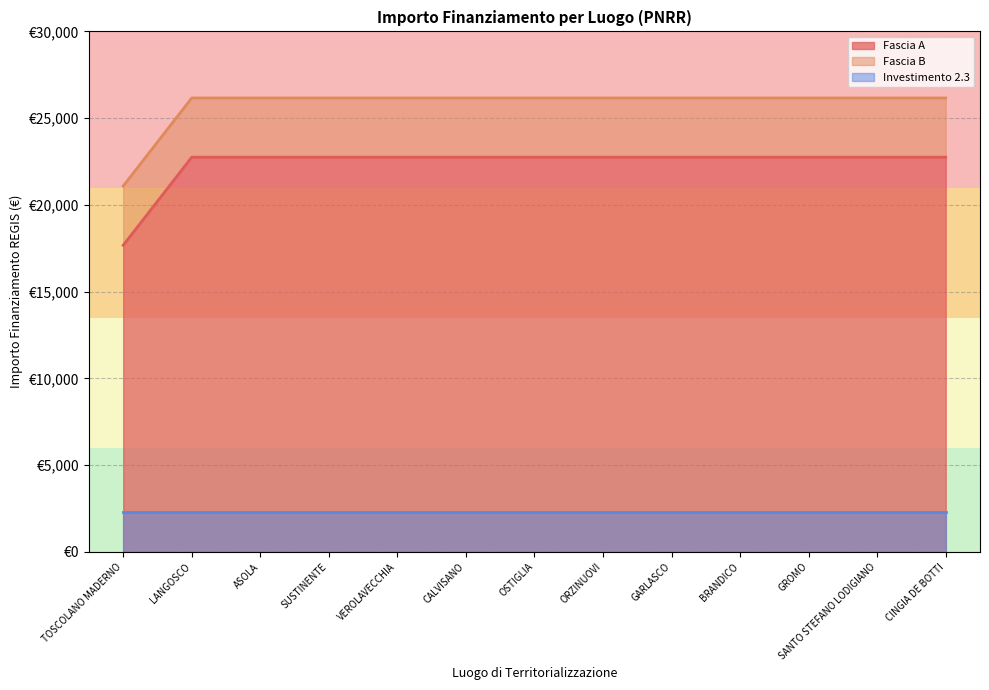

True or false: Investimento 2.3 has a value of 3.1 at SANTO STEFANO LODIGIANO.

False